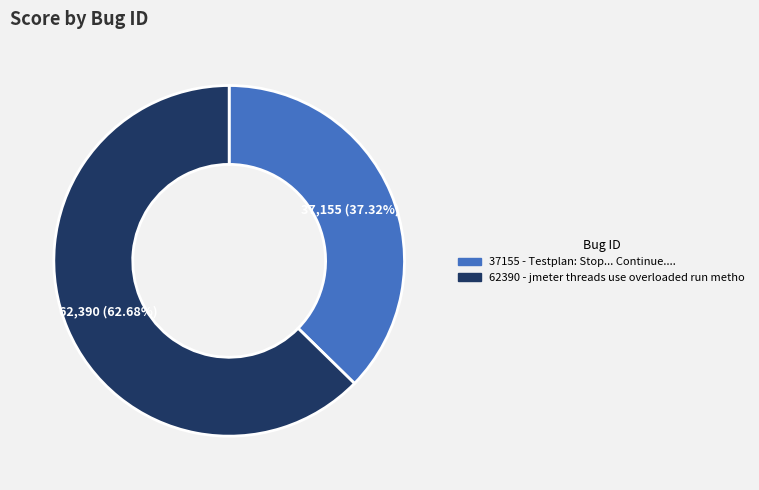

What percentage is the 37155 slice, to the nearest percent?

37%